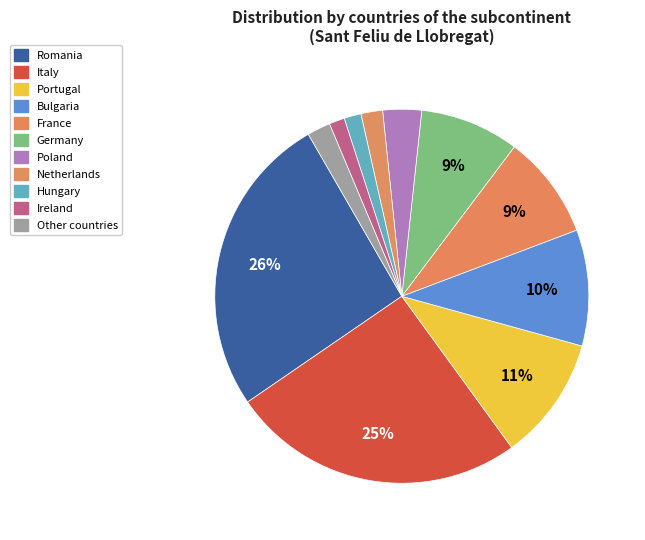

To the nearest percent, what portion does Ireland represent?

1%